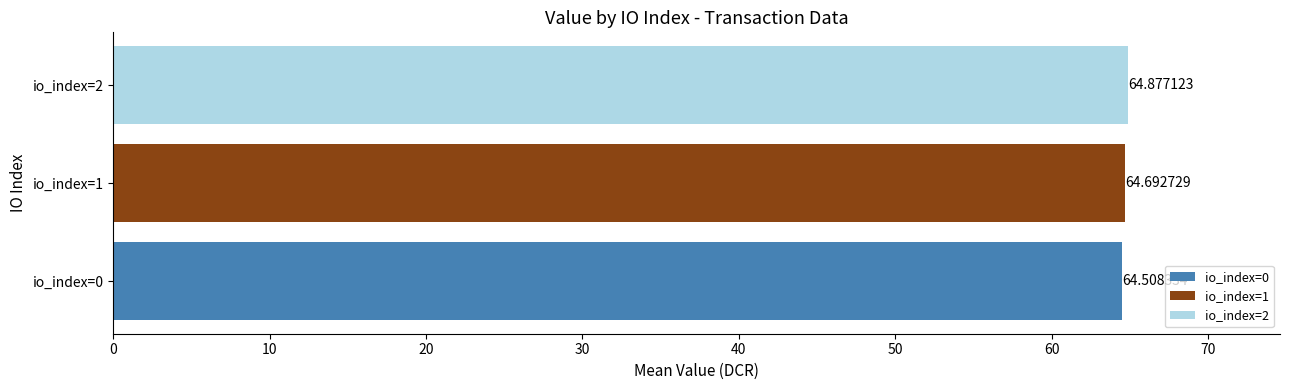

Rank the series at io_index=1 from lowest to highest value.

io_index=0, io_index=1, io_index=2